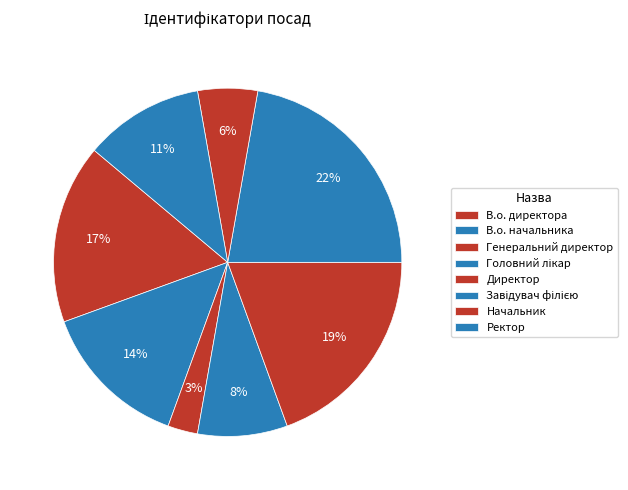

Is it true that Завідувач філією is 22% of the pie?

True